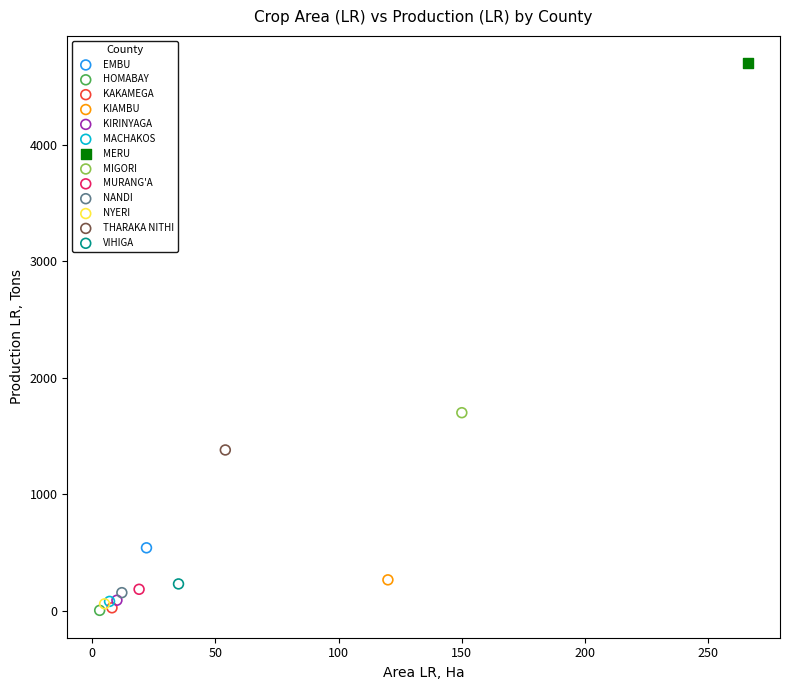

What are all the series names shown in the legend?

EMBU, HOMABAY, KAKAMEGA, KIAMBU, KIRINYAGA, MACHAKOS, MERU, MIGORI, MURANG'A, NANDI, NYERI, THARAKA NITHI, VIHIGA